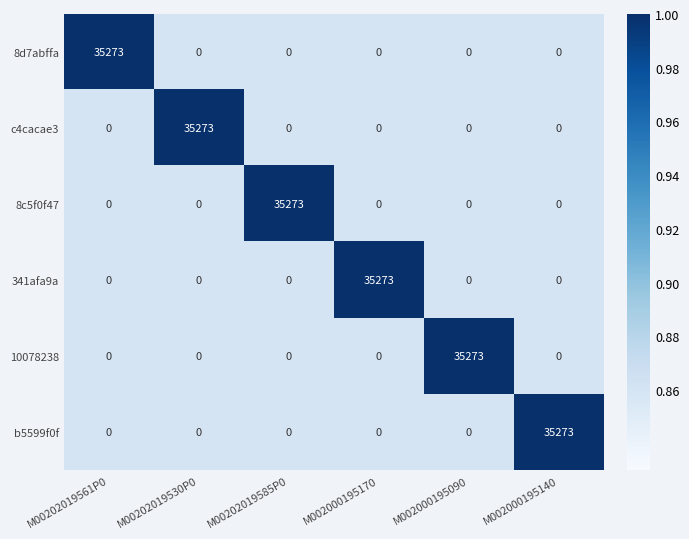

What is the greatest value displayed?

35273